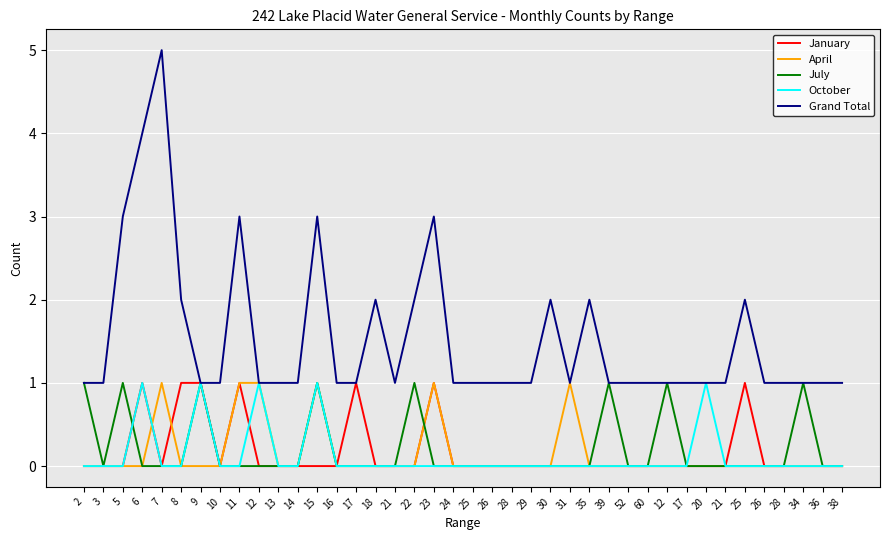

List the labels in order of Grand Total value, smallest first.

2, 3, 9, 10, 12, 13, 14, 16, 17, 21, 24, 25, 26, 28, 29, 31, 39, 52, 60, 12, 17, 20, 21, 26, 28, 34, 36, 38, 8, 18, 22, 30, 35, 25, 5, 11, 15, 23, 6, 7